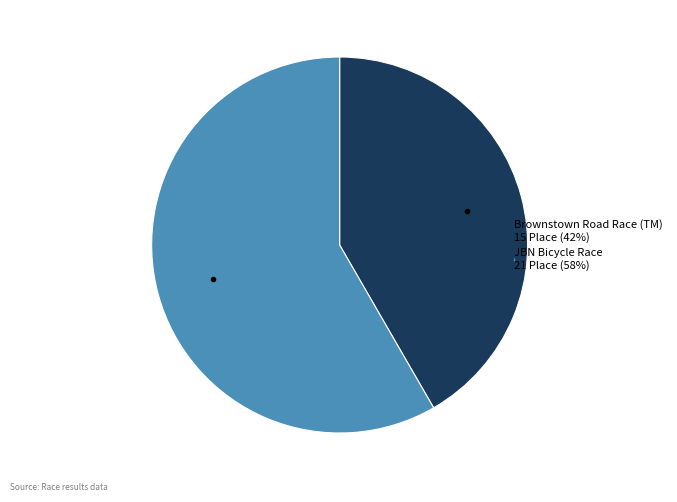

Does JBN Bicycle Race represent more than half of the total?

Yes